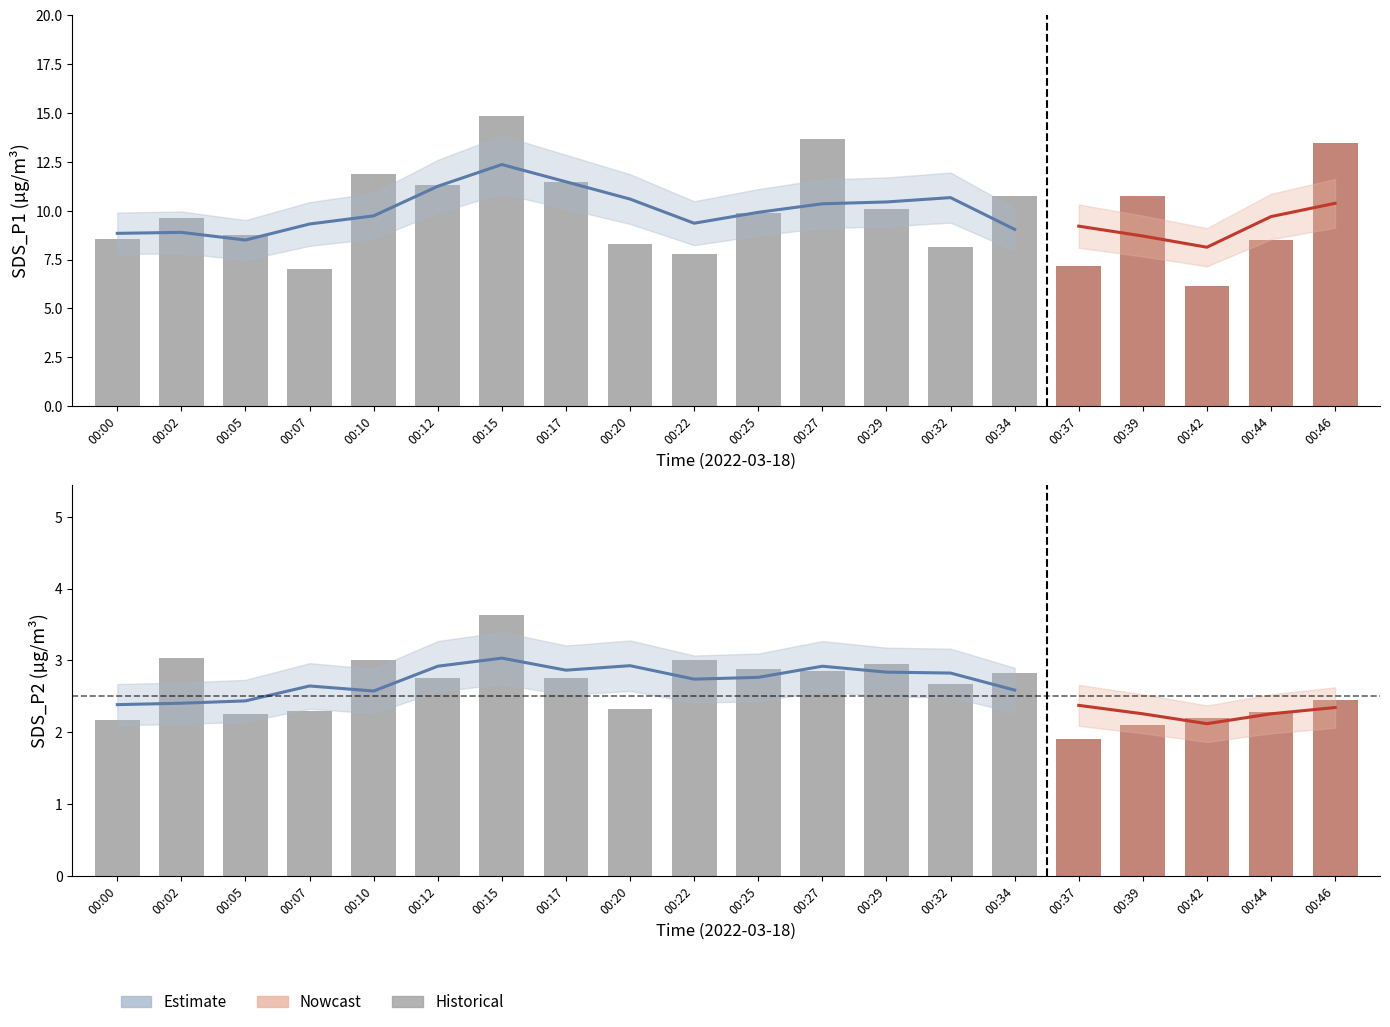

What is the sum of all SDS_P2 values?

52.3